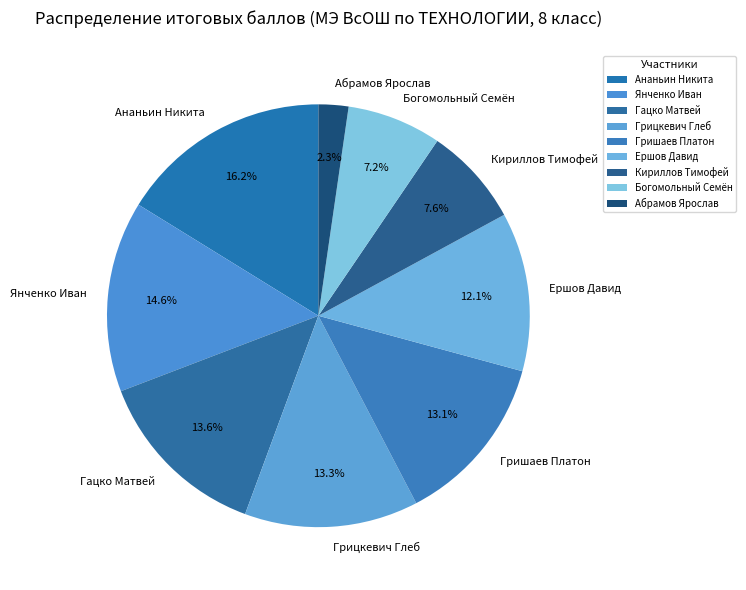

Which category has the smallest portion of the pie?

Абрамов Ярослав